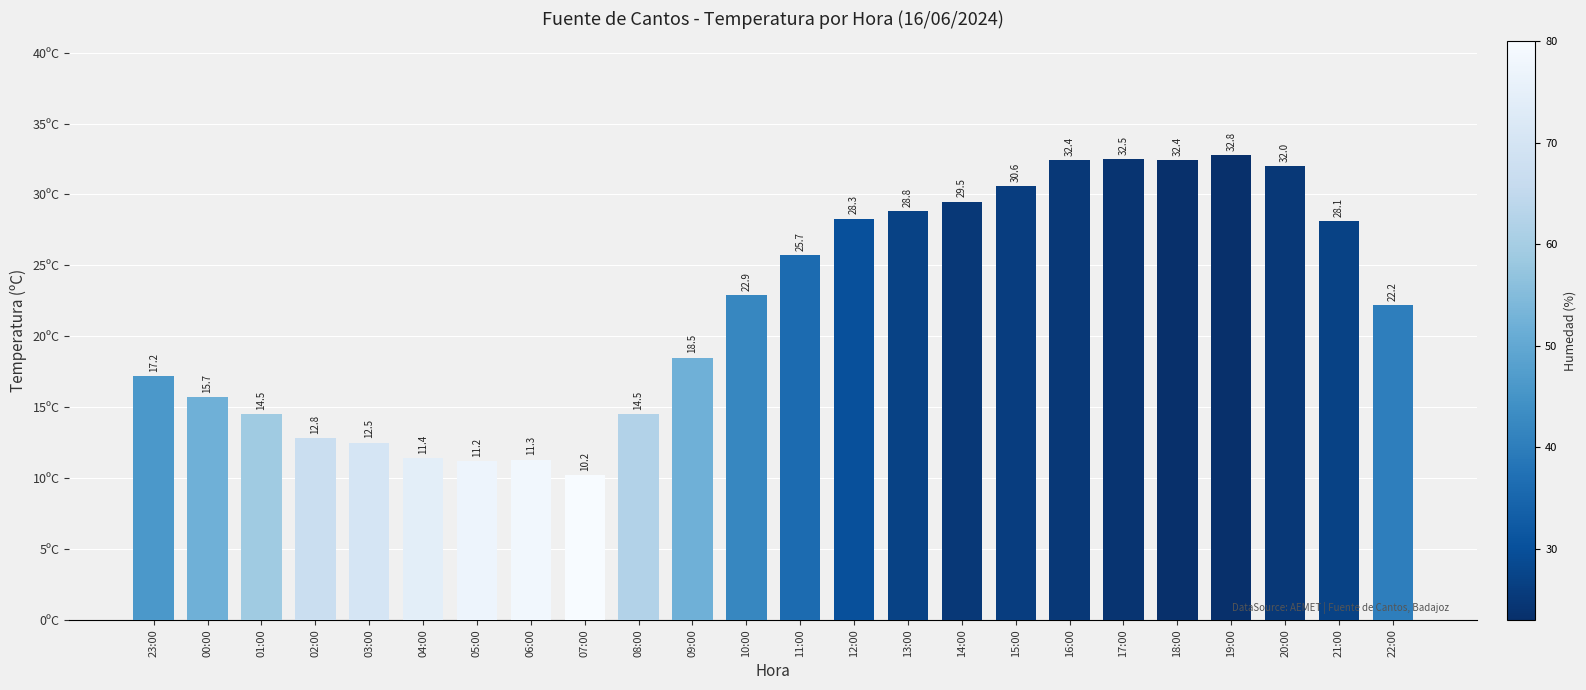

Is it true that the value at 10:00 is 31.0?

False